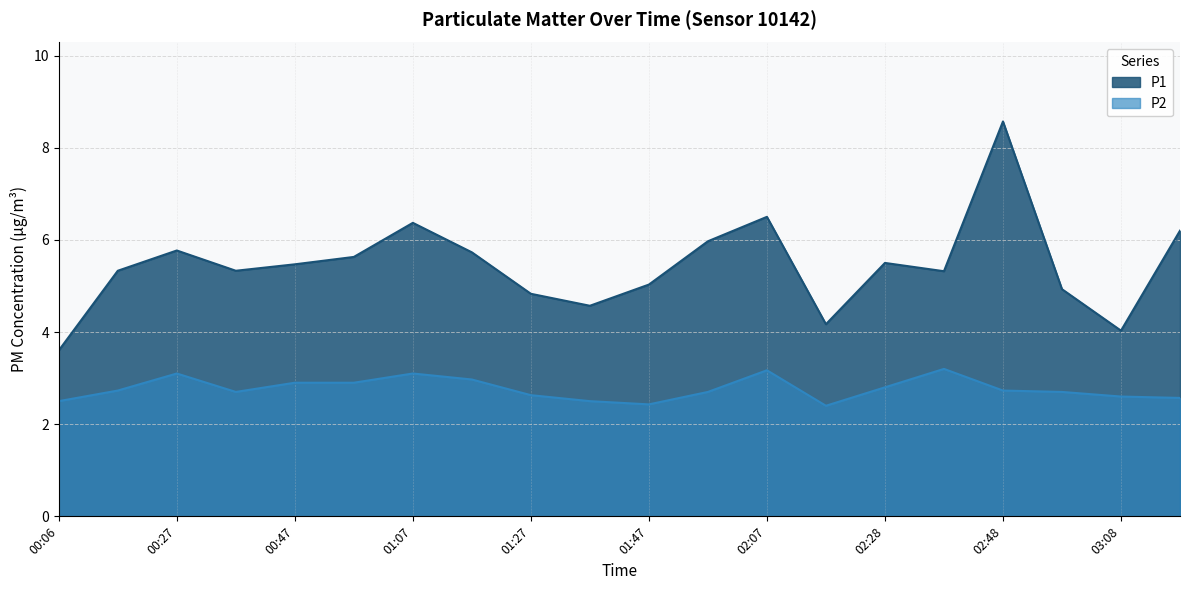

How many lines are shown in the chart?

2